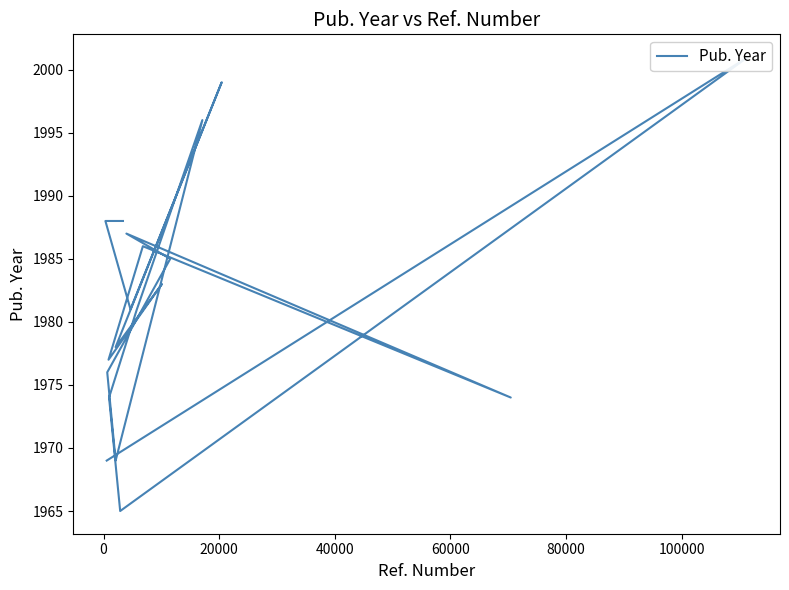

What is the value of the 15th point from the left?

1978